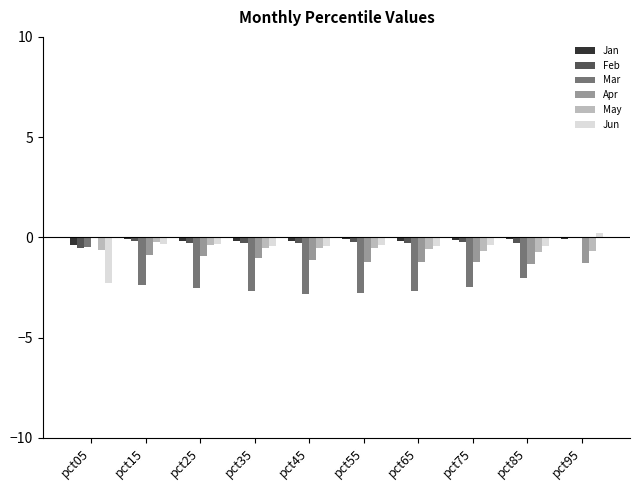

What is the sum of all May values?

-5.5